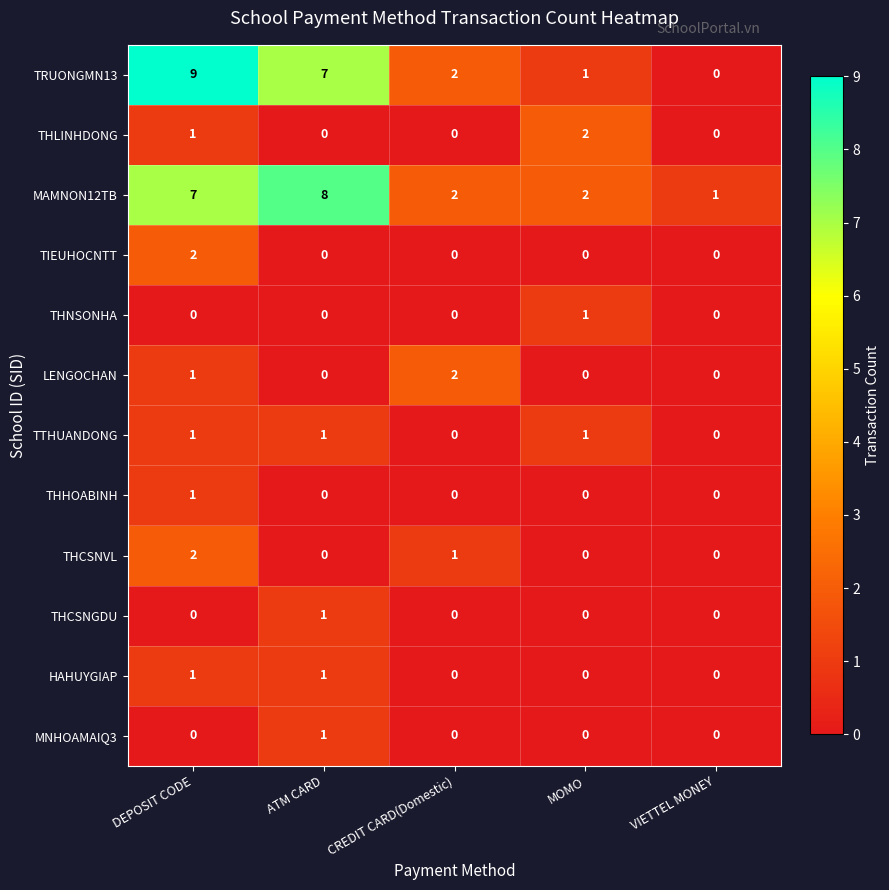

What is the maximum value shown in the chart?

9